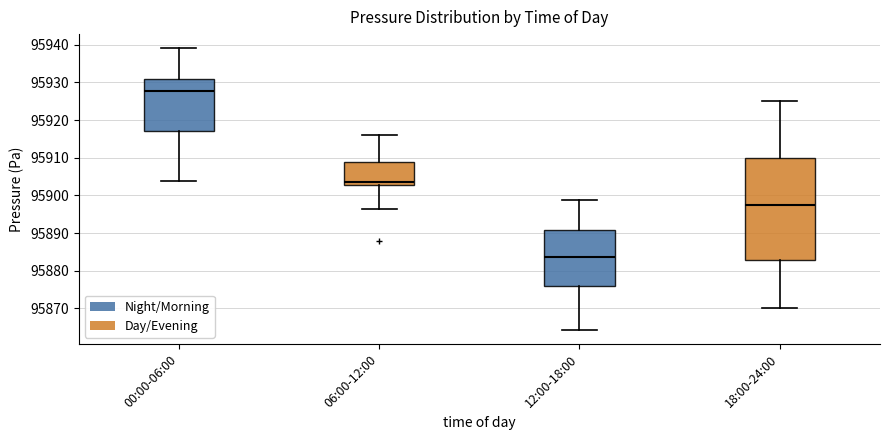

Which box's median line is the highest?

00:00-06:00